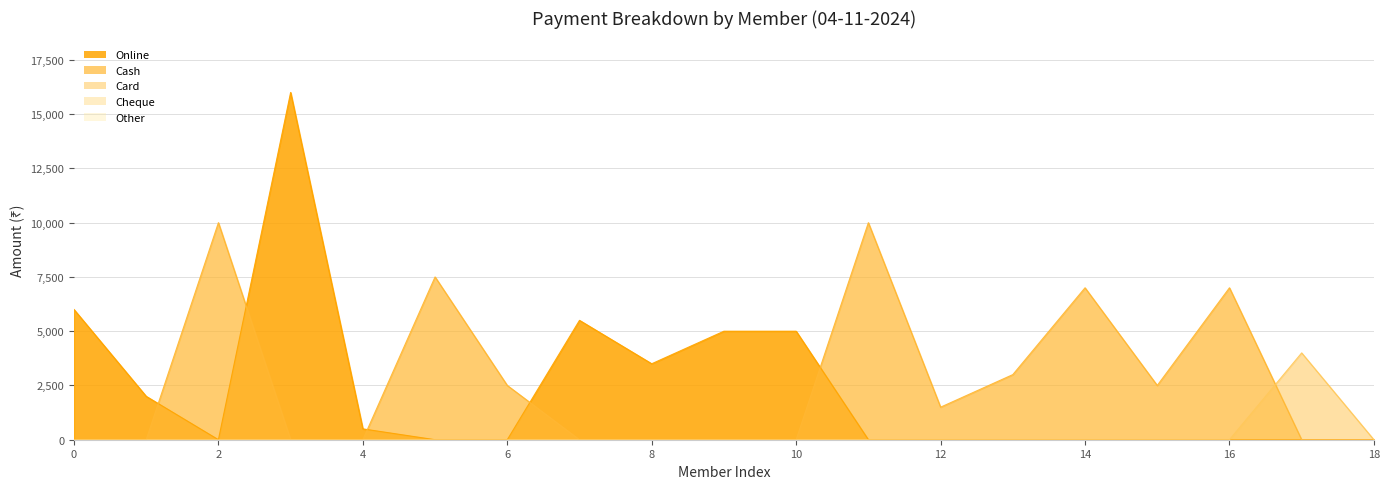

True or false: Online and Card intersect in this chart.

False